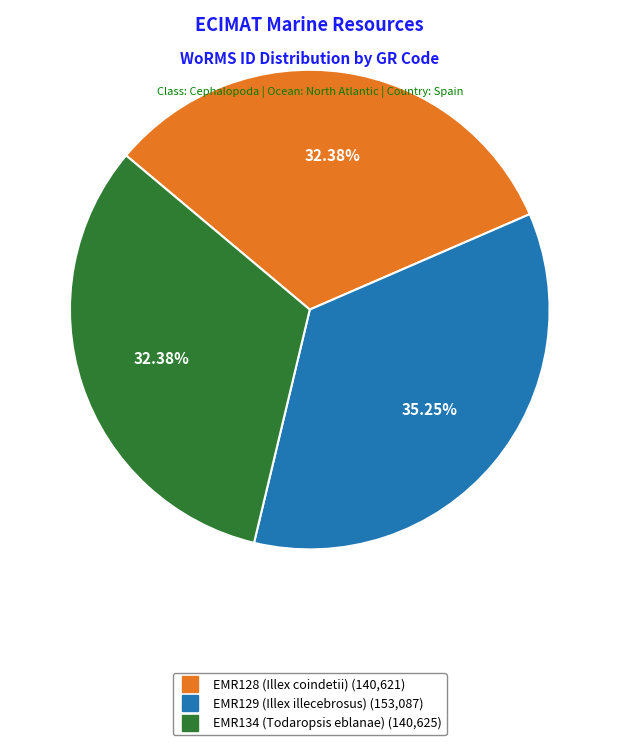

Is the sum of EMR134 (Todaropsis eblanae) and EMR128 (Illex coindetii) greater than half?

Yes